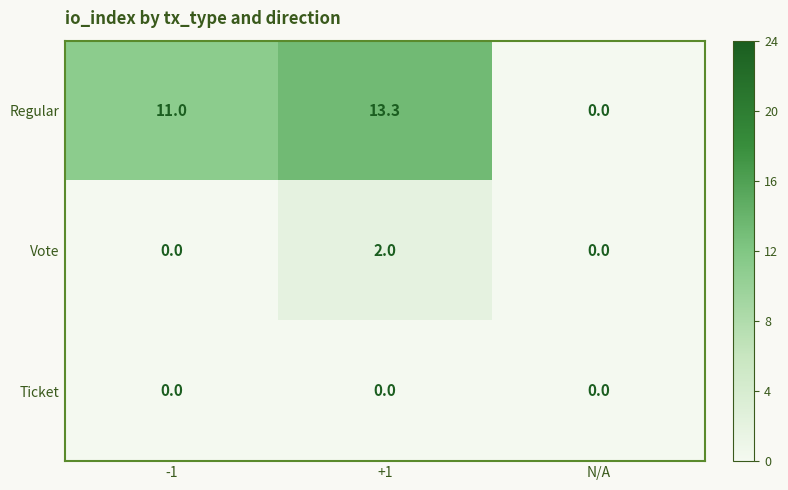

What value does the Regular series have at -1?

11.0